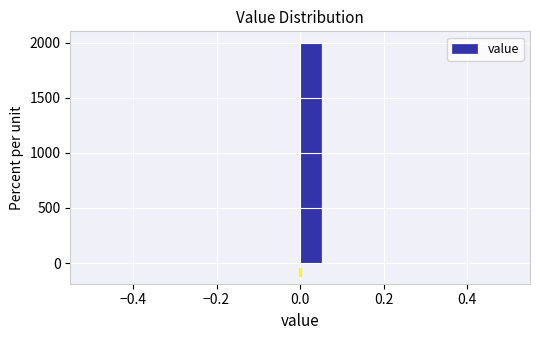

Read against the x-axis, roughly where is the centre of the tallest bar?

0.02